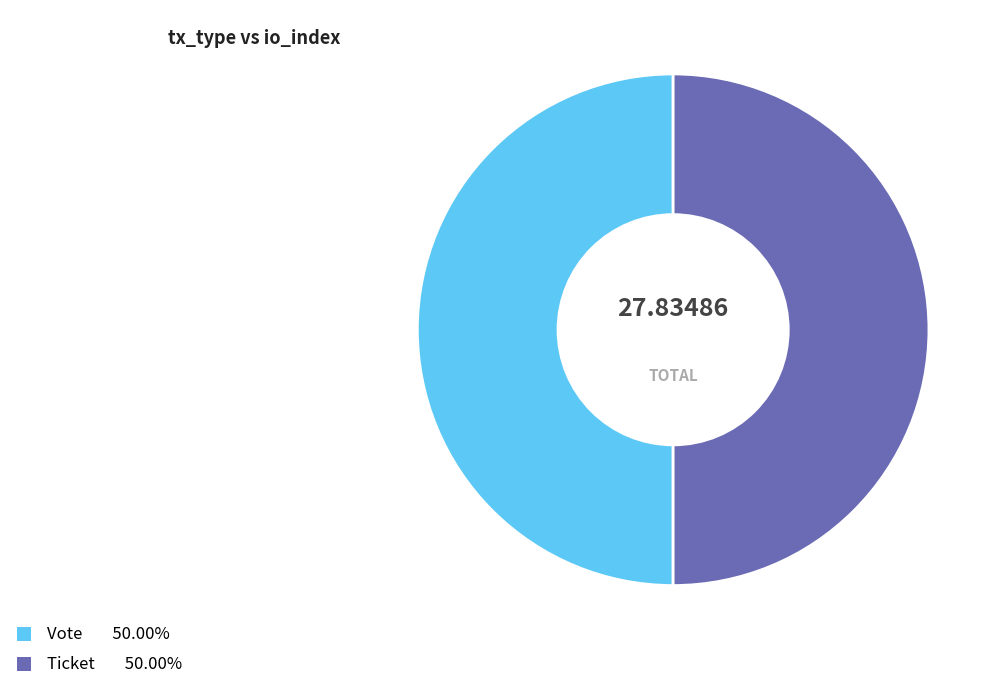

How many slices are in this pie chart?

2